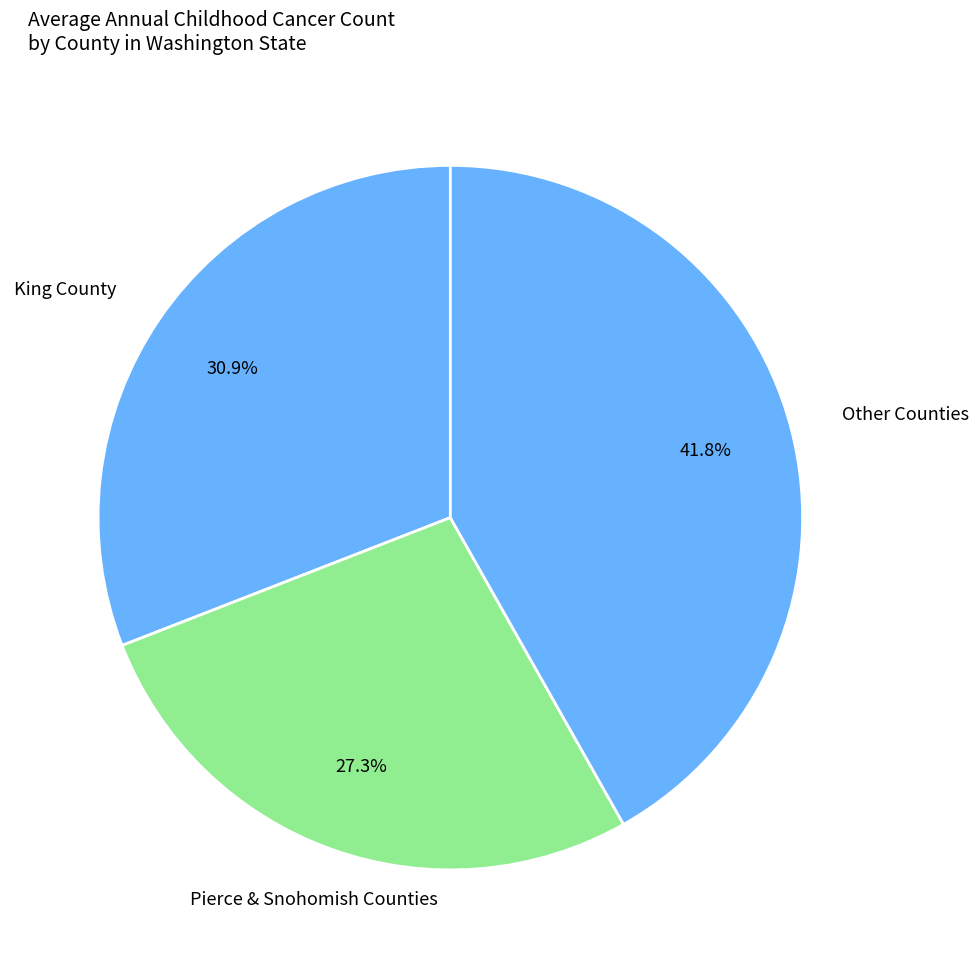

Count the number of slices in the pie.

3